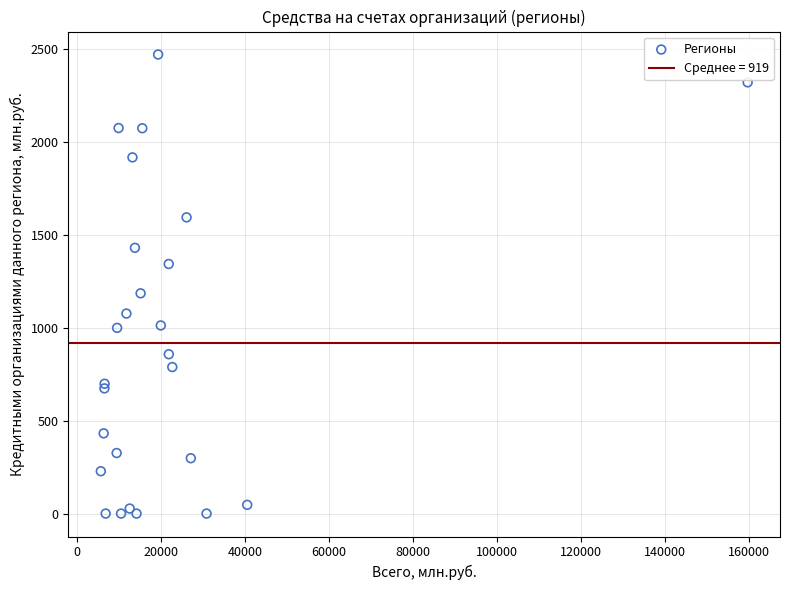

What Y value in the scatter plot is closest to 1236?

1186